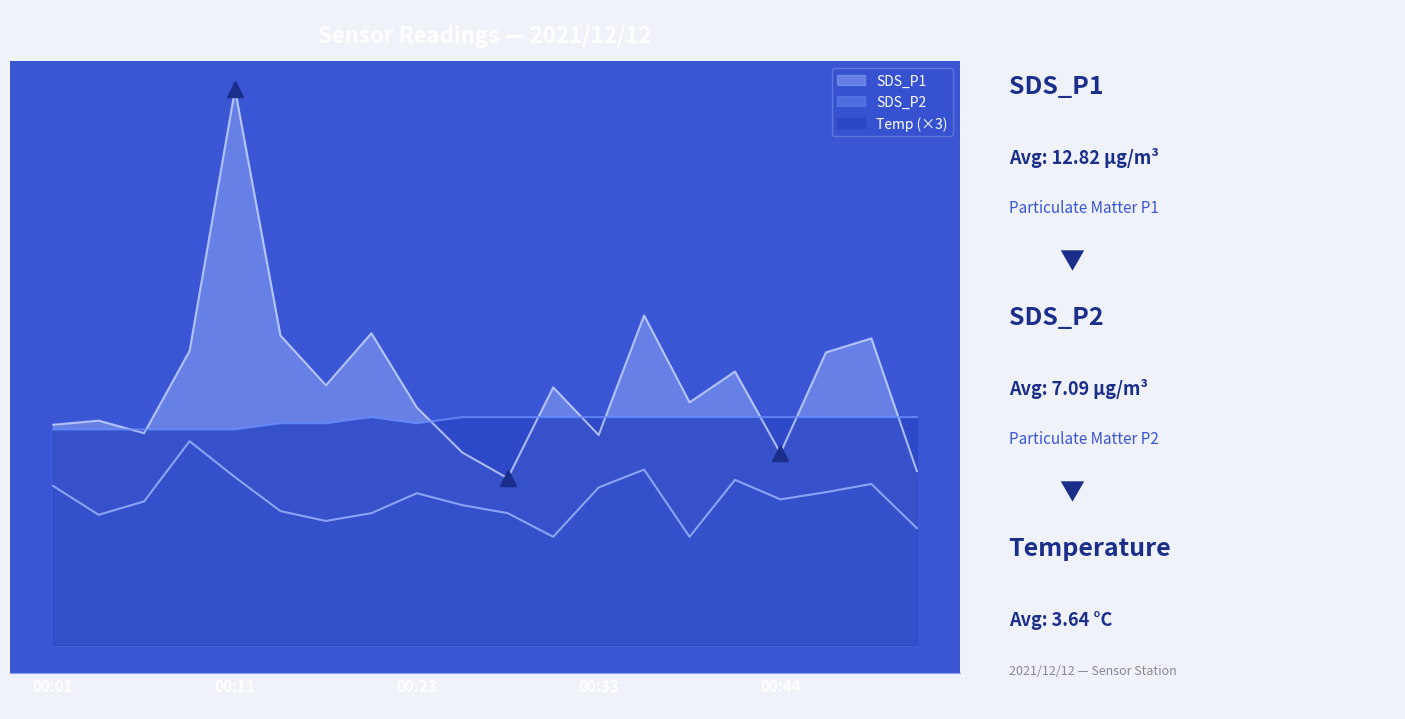

Reading left to right, list all the values displayed in this chart.

SDS_P1: 10.7	10.9	10.3	14.3	27.1	15.1	12.7	15.2	11.6	9.4	8.1	12.6	10.2	16.1	11.8	13.3	9.3	14.2	14.9	8.5
SDS_P2: 7.8	6.3	7.0	9.9	8.2	6.5	6.0	6.4	7.4	6.8	6.4	5.3	7.7	8.6	5.3	8.1	7.1	7.5	7.8	5.7
Temp: 10.5	10.5	10.5	10.5	10.5	10.8	10.8	11.1	10.8	11.1	11.1	11.1	11.1	11.1	11.1	11.1	11.1	11.1	11.1	11.1